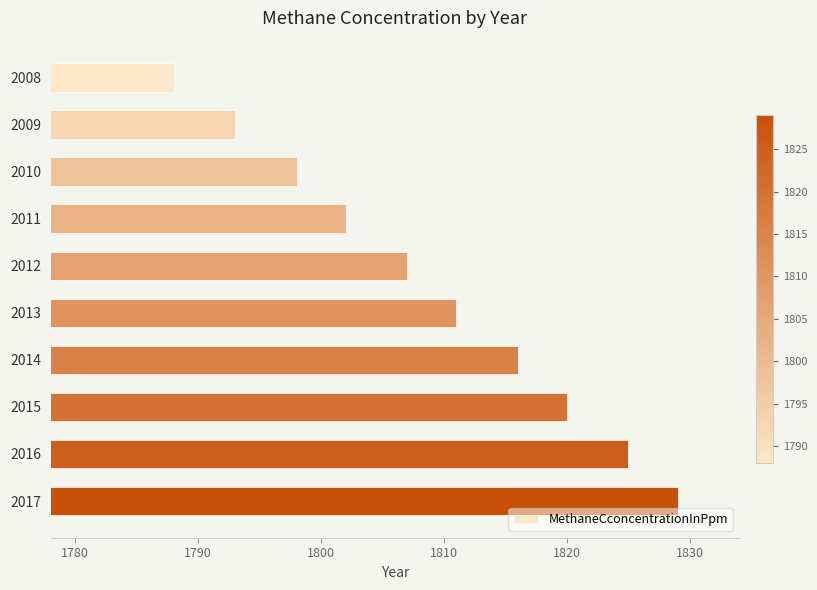

True or false: the data shows 2876 at 2010.

False